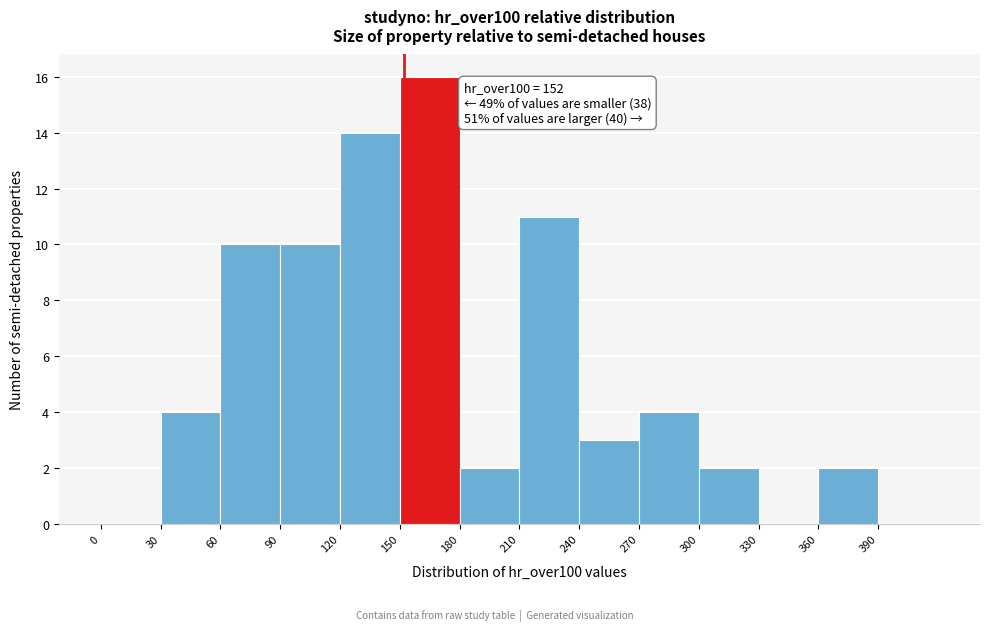

Which range on the x-axis has the tallest bar?

150 to 180